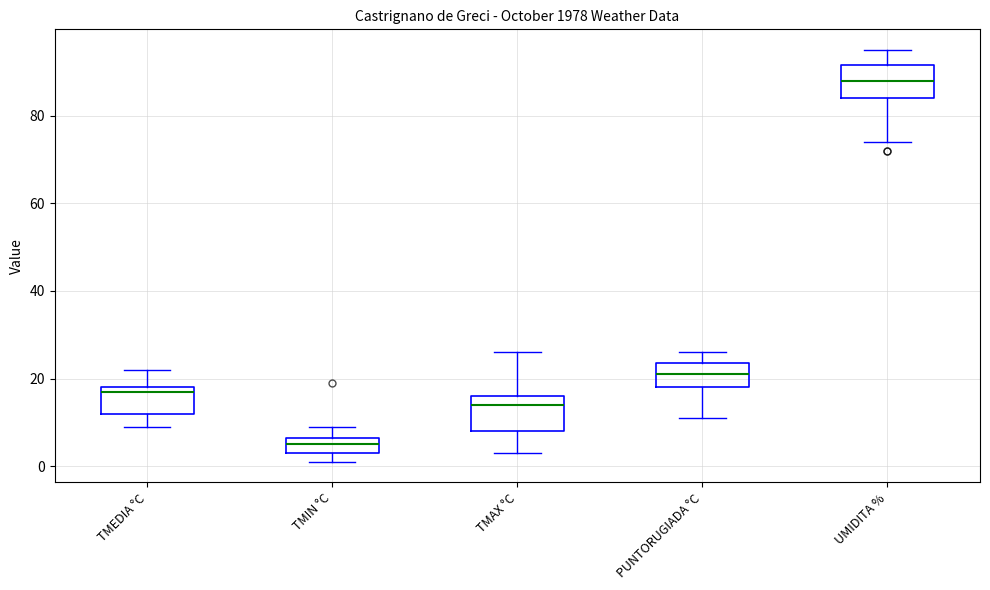

Which box has the lowest median line?

TMIN °C